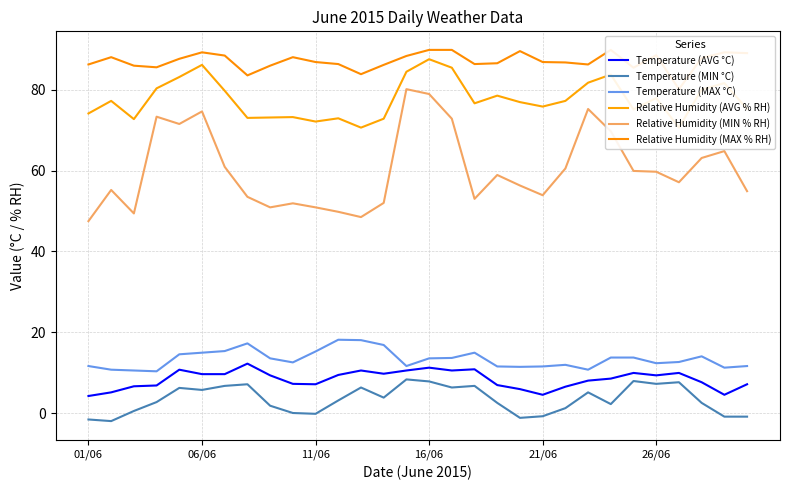

Between 6 and 24, which series saw the biggest shift?

Relative Humidity (AVG % RH)